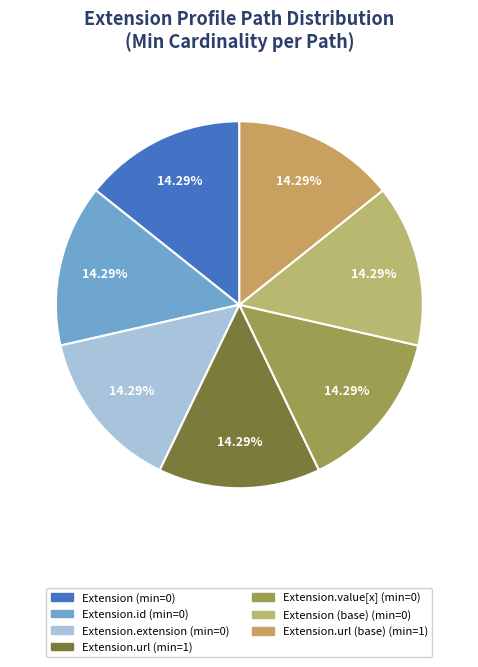

How many segments does this pie chart have?

7